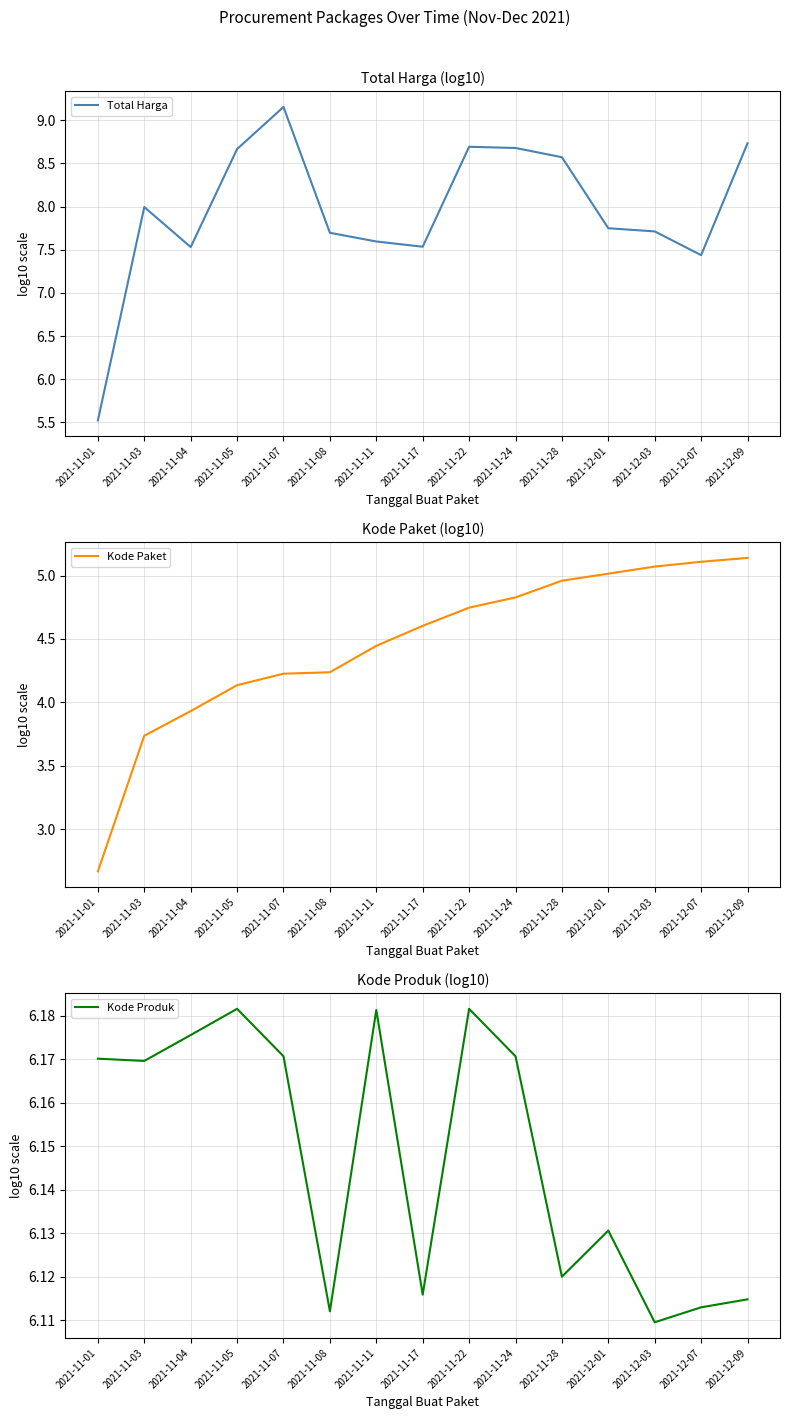

Reading left to right, list all the values displayed in this chart.

Total Harga: 5.5	8.0	7.5	8.7	9.2	7.7	7.6	7.5	8.7	8.7	8.6	7.7	7.7	7.4	8.7
Kode Paket: 2.7	3.7	3.9	4.1	4.2	4.2	4.4	4.6	4.7	4.8	5.0	5.0	5.1	5.1	5.1
Kode Produk: 6.2	6.2	6.2	6.2	6.2	6.1	6.2	6.1	6.2	6.2	6.1	6.1	6.1	6.1	6.1